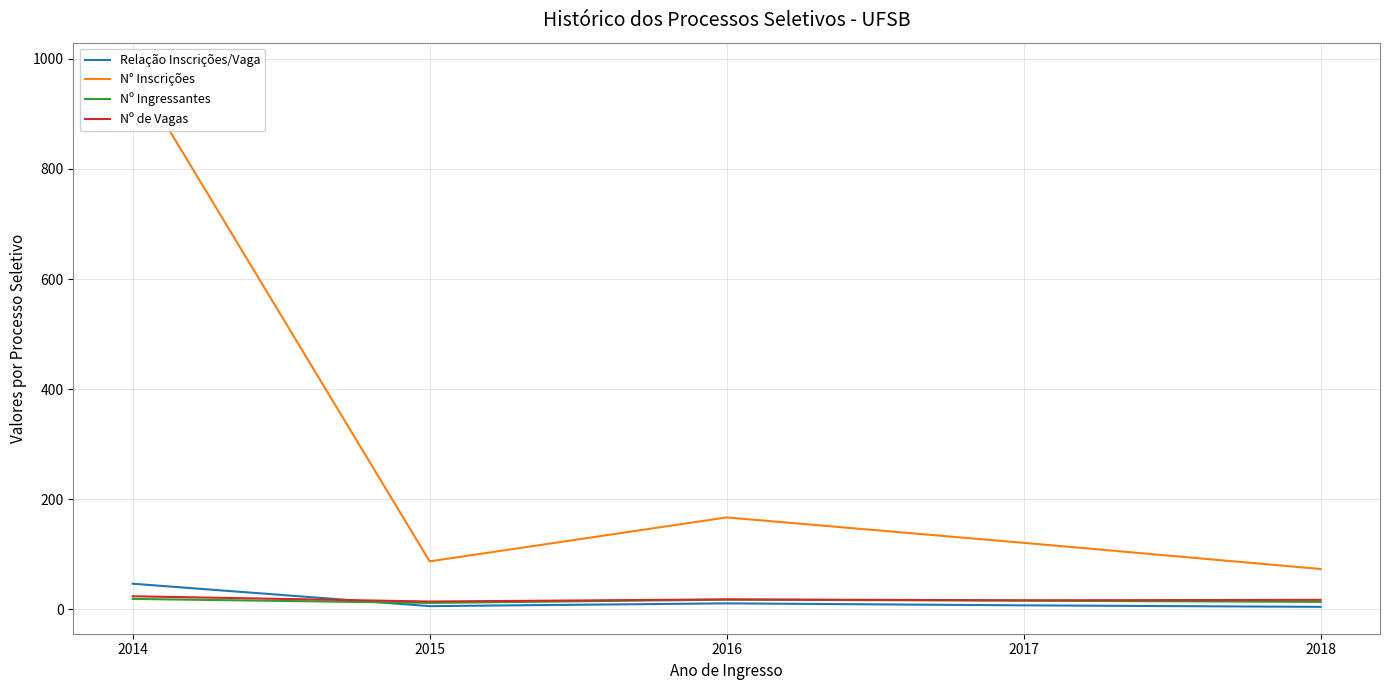

Where is Nº Ingressantes nearest to the value 15?

2017